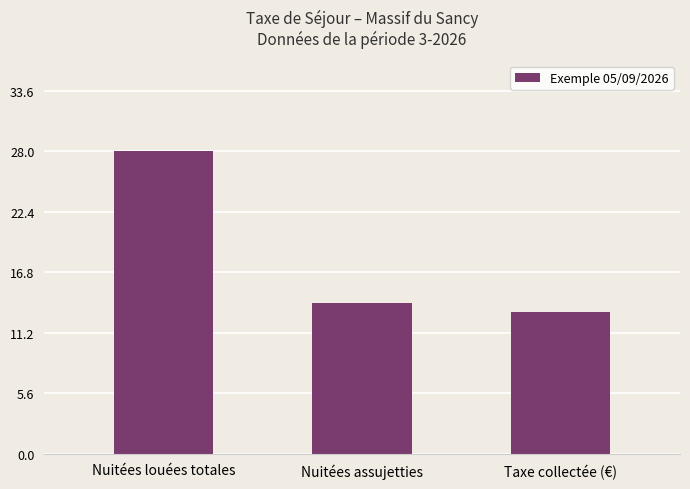

What is the difference between the maximum and minimum values?

14.8